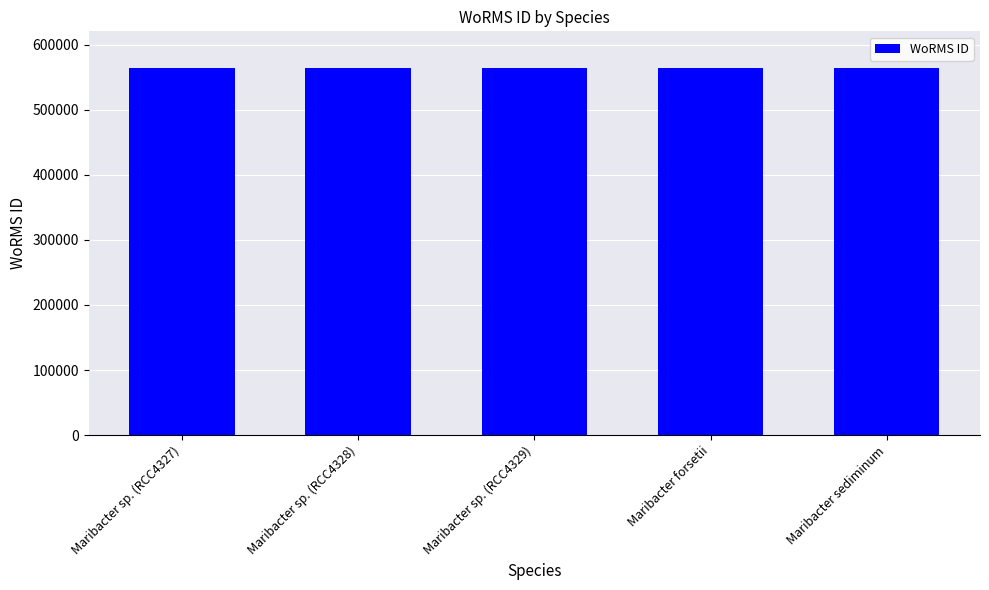

The value at Maribacter sediminum is 563899. True or false?

True